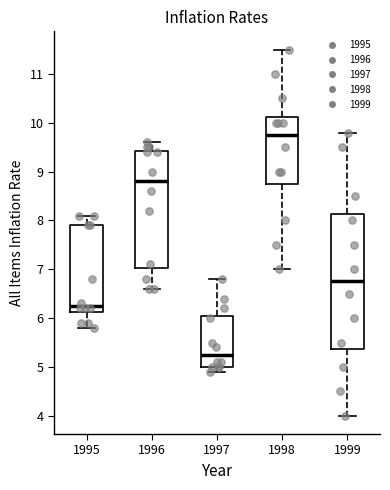

Comparing the boxes themselves (not the whiskers), which one is the tallest?

1999